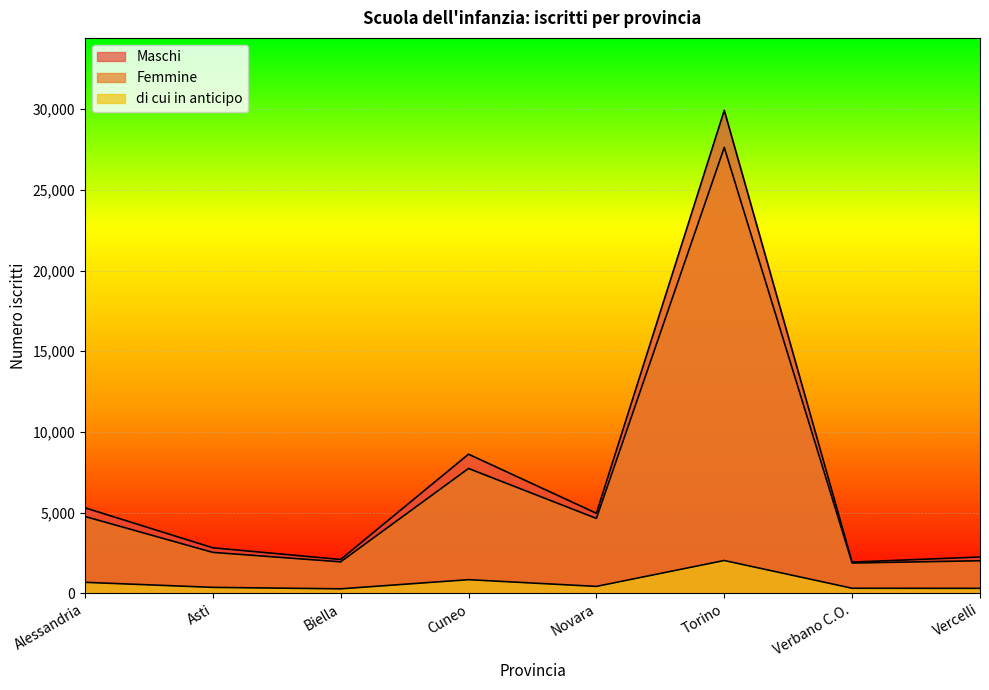

How many lines are shown in the chart?

3